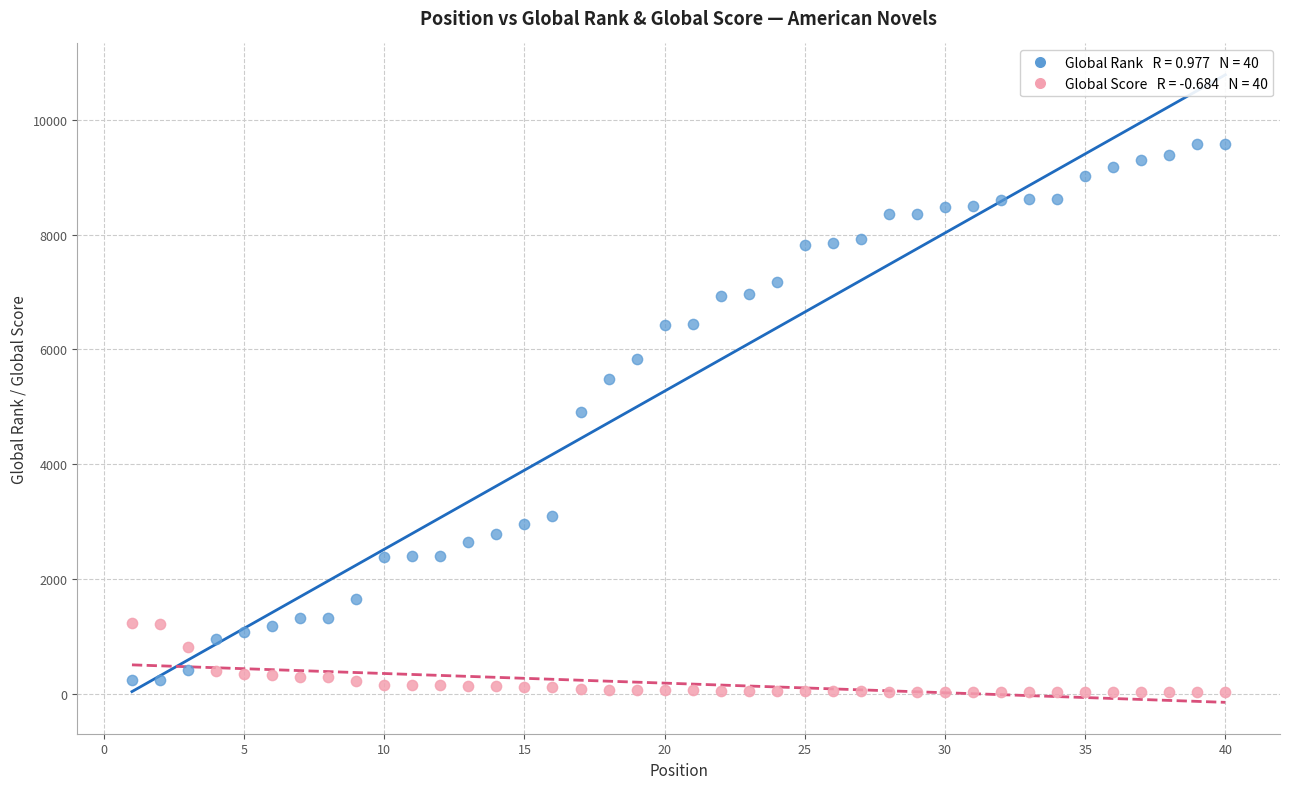

Across all data points, what is the range of Y values (max minus min)?

9555